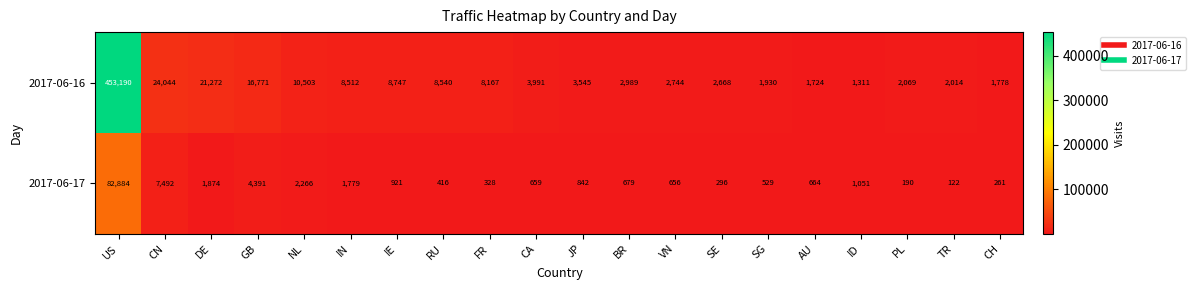

List the labels in order of 2017-06-16 value, smallest first.

ID, AU, CH, SG, TR, PL, SE, VN, BR, JP, CA, FR, IN, RU, IE, NL, GB, DE, CN, US